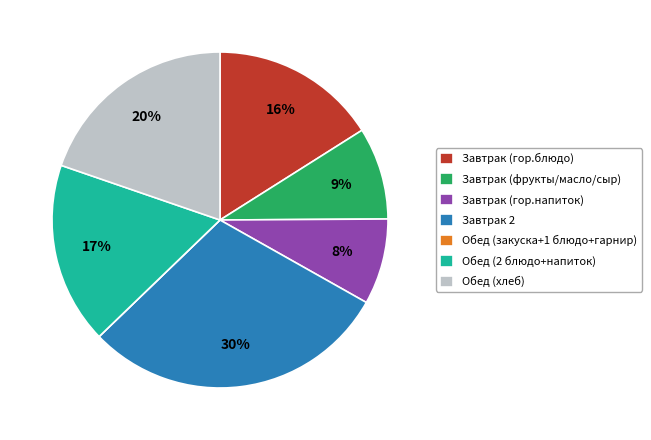

To the nearest percent, what portion does Завтрак (гор.напиток) represent?

8%